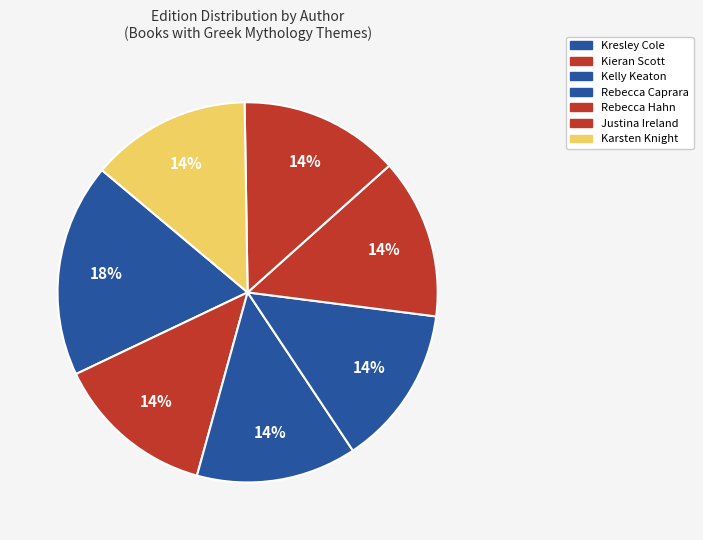

Count the number of slices in the pie.

7